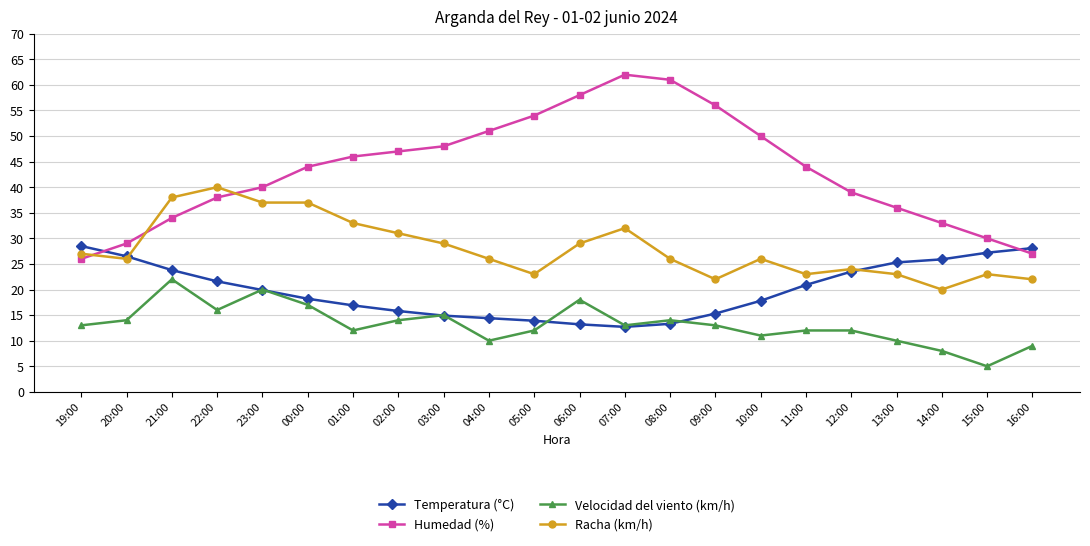

True or false: Racha (km/h) has more than 0 points higher than both neighbors.

True